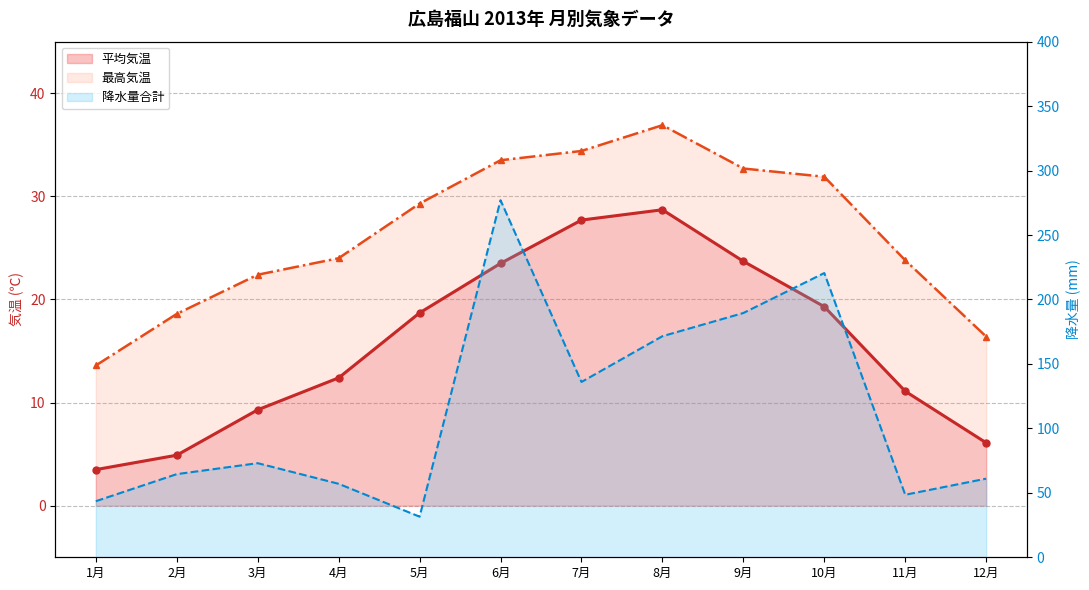

What is the label of the 2nd point from the left?

2月